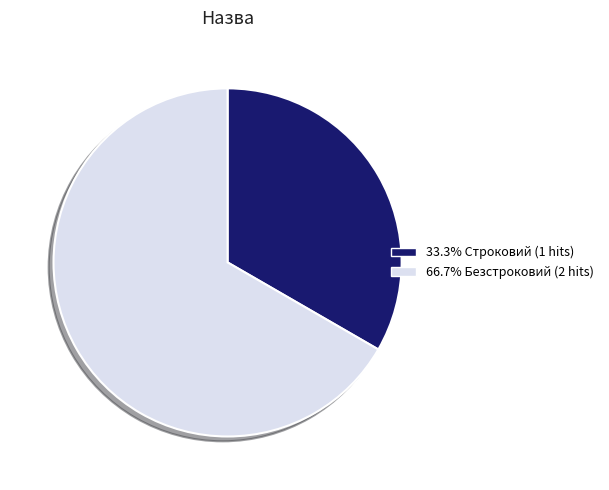

Does any single category account for the majority?

Yes